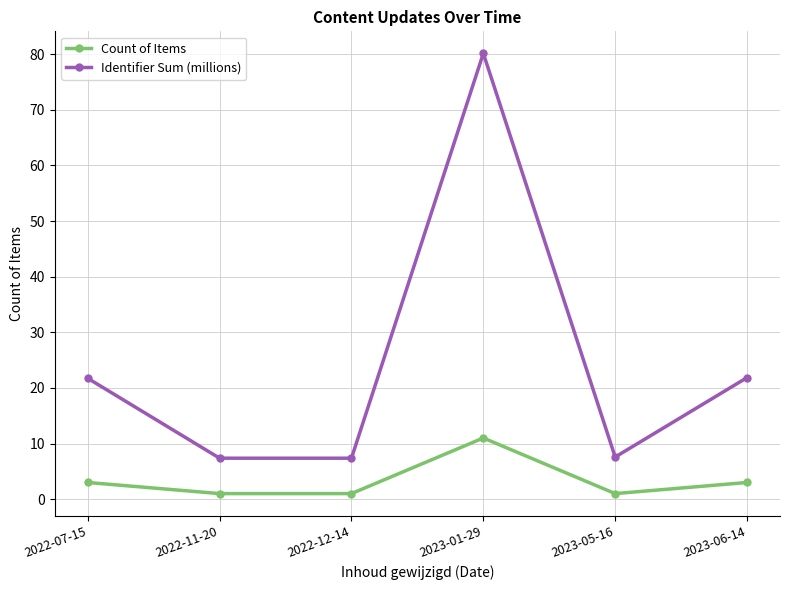

What is the value of the Identifier Sum (millions) point at the 2nd from the left?

7.4